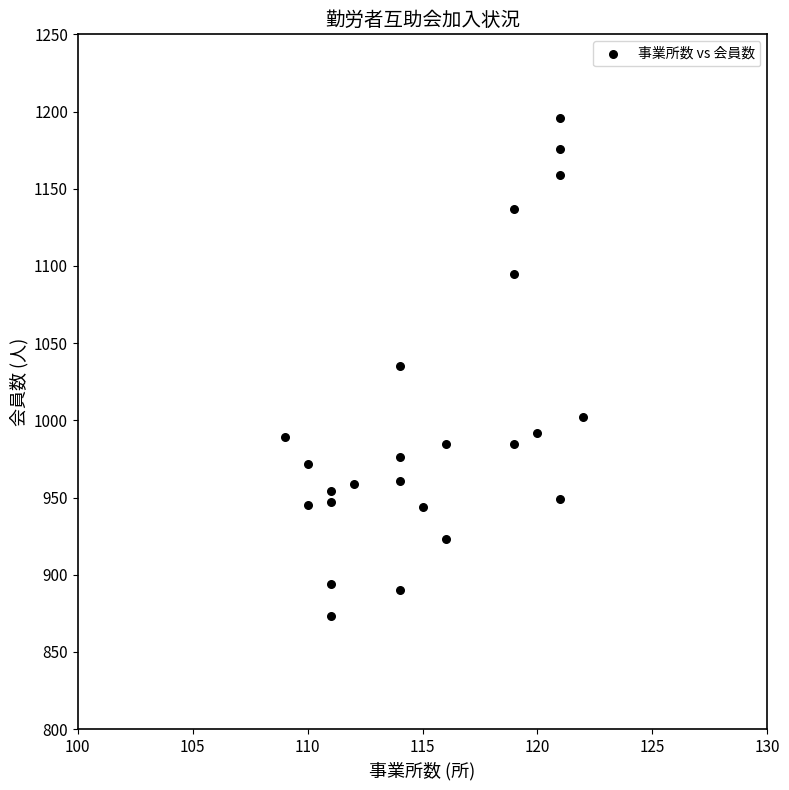

What is the range of Y values (max minus min)?

323